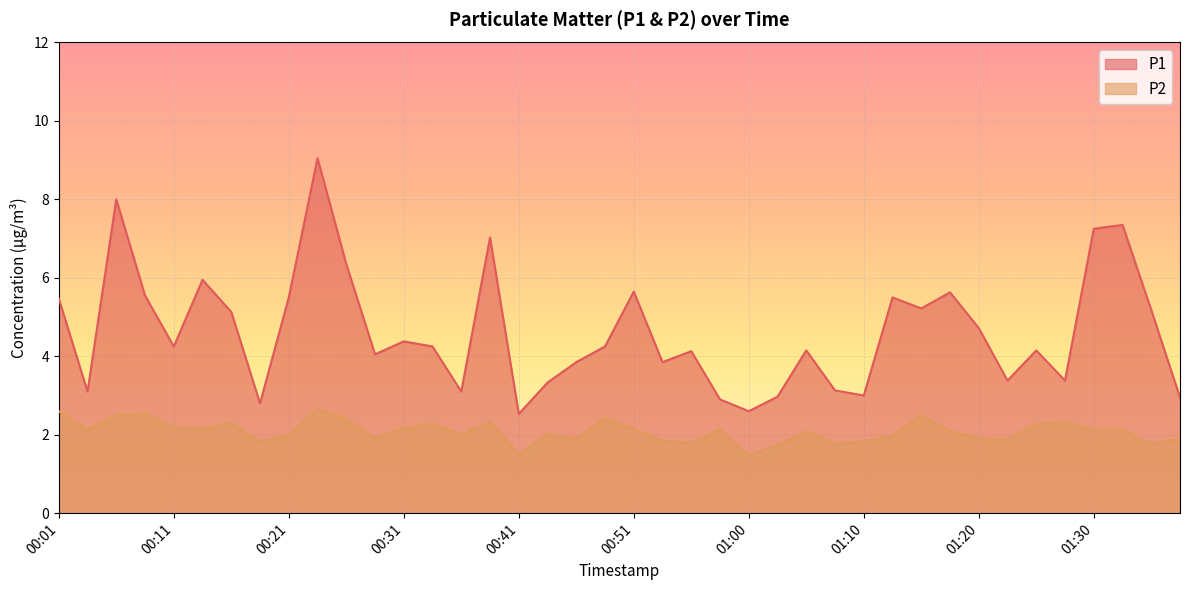

What value does the P1 series have at 00:38?

7.0